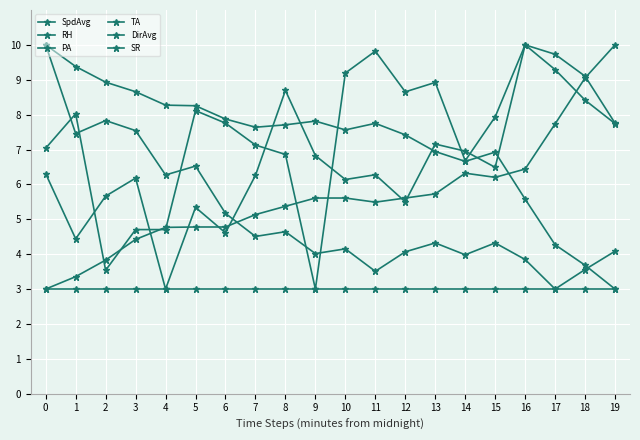

Is this an area chart (filled region under the line)?

No